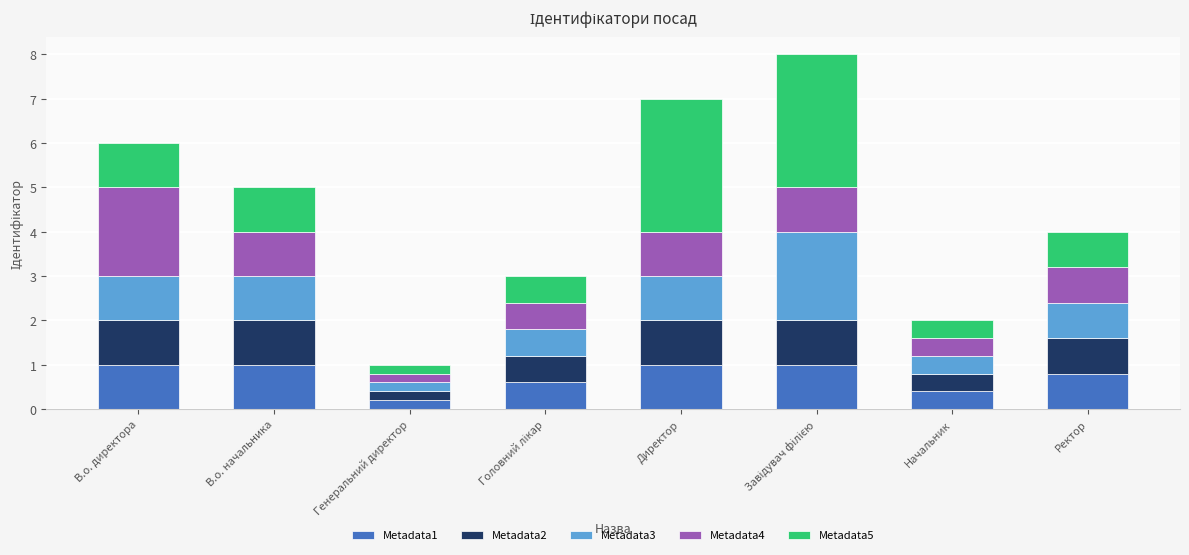

What is the highest value of the Metadata1 series?

1.0